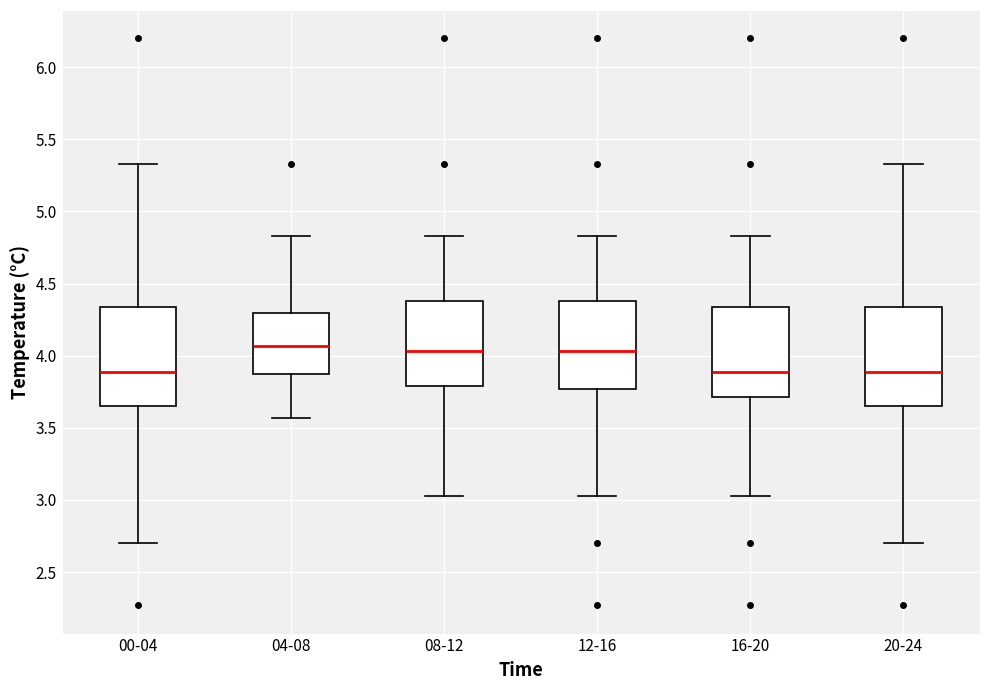

Where does the median line of the box for 12-16 sit on the y-axis? The values are not printed on the chart, so give them approximately, as read against the axis.

4.05